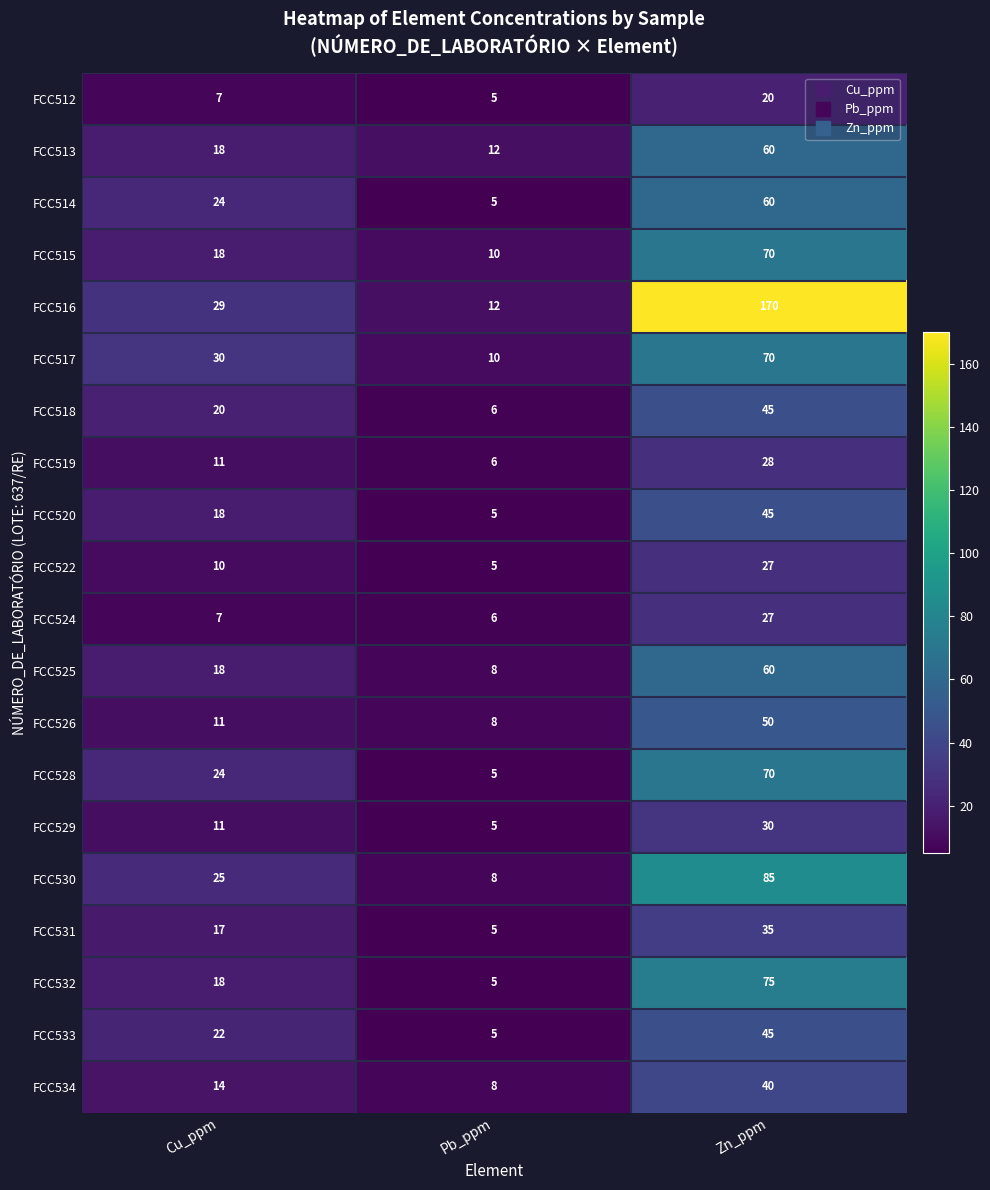

The FCC516 series shows 29 at Cu_ppm. True or false?

True